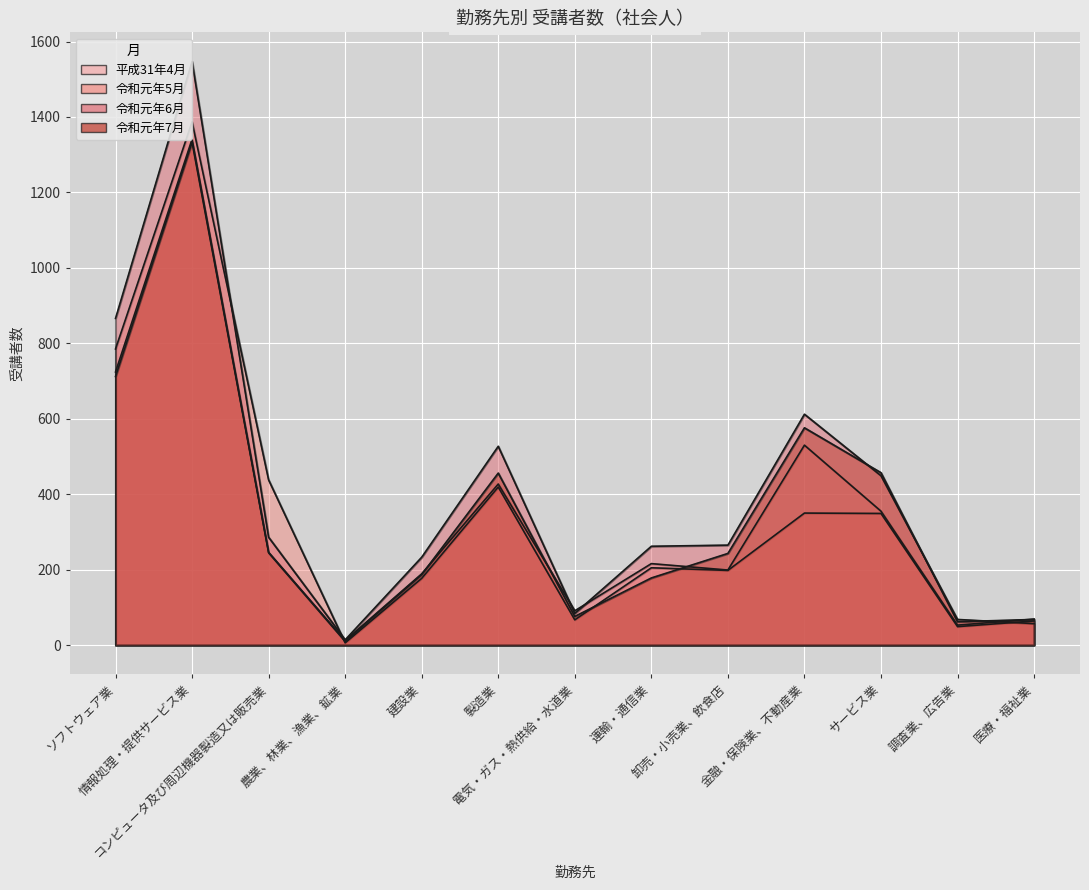

What position from the left is 農業、林業、漁業、鉱業?

4